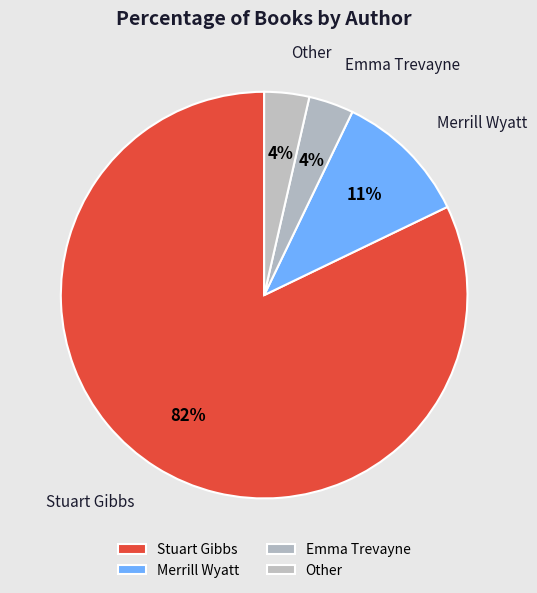

The Merrill Wyatt slice represents 21% of the pie. True or false?

False